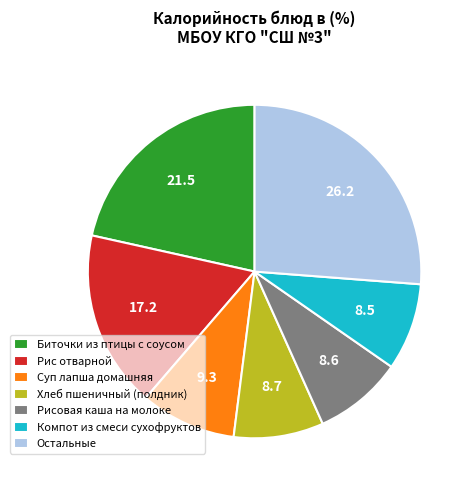

True or false: Рис отварной accounts for 17% of the total.

True